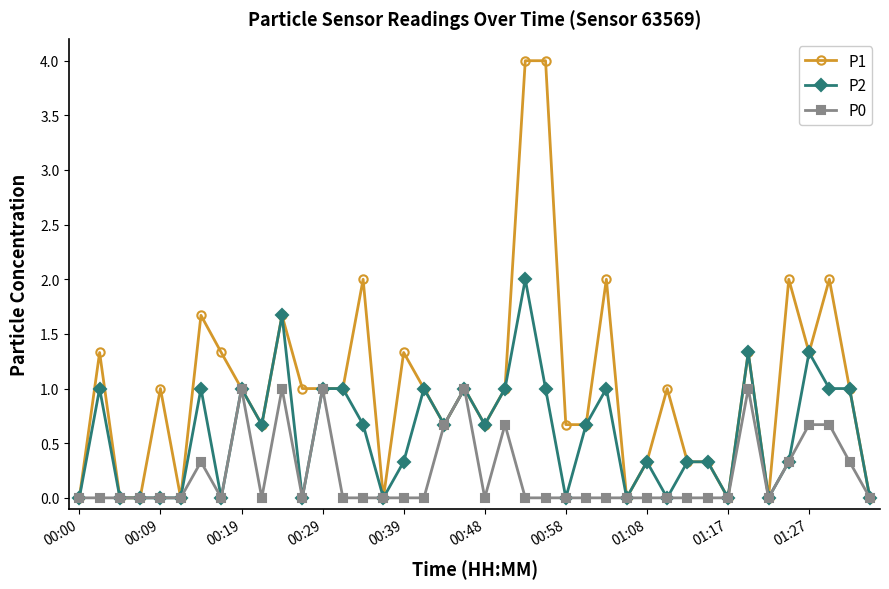

How many distinct data groups are displayed?

3